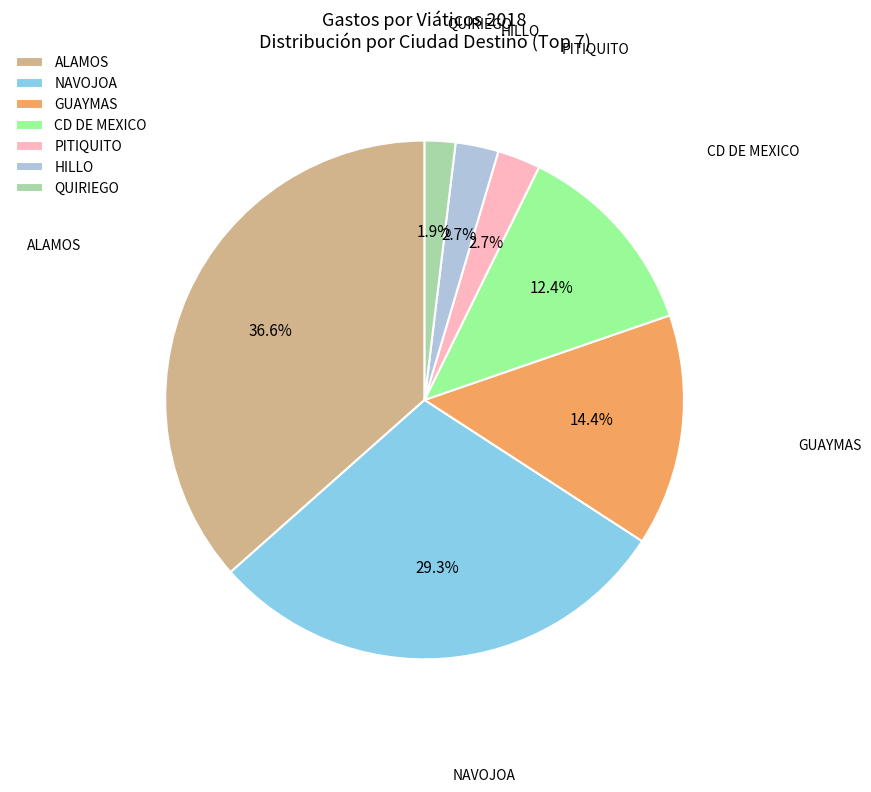

What portion of the pie excludes ALAMOS?

63.4%